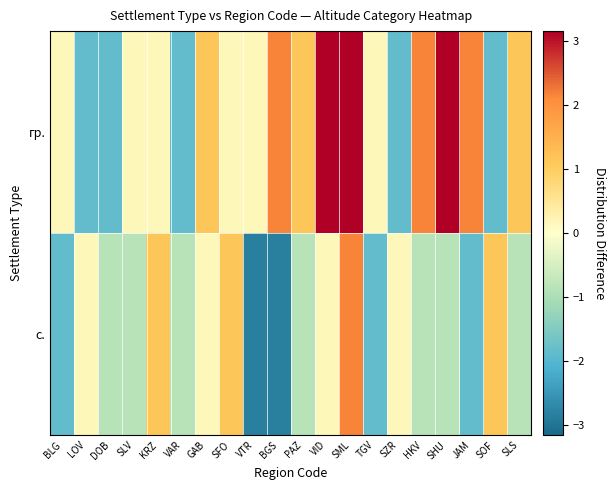

At which category is the sum across all series the highest?

SML